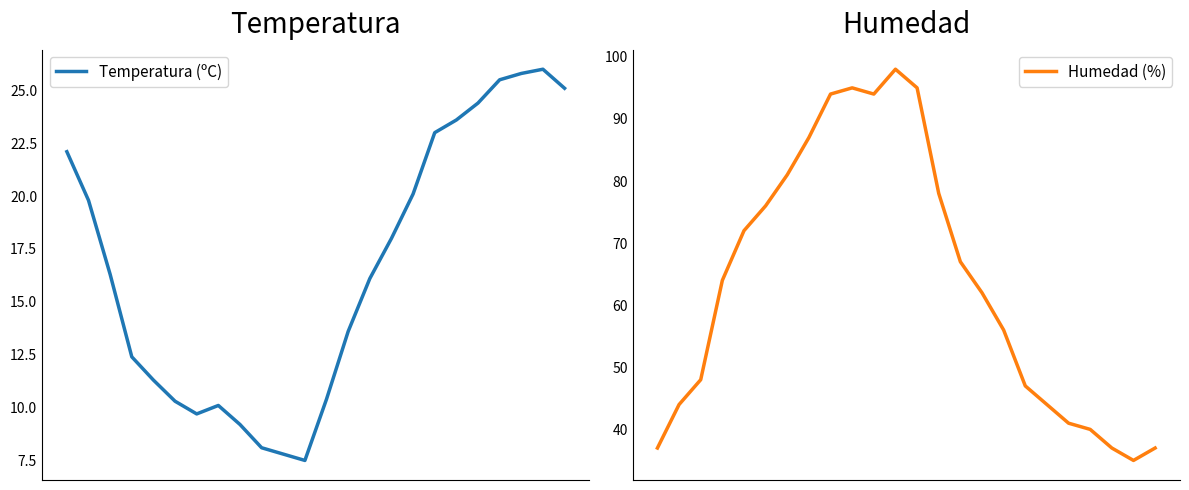

Where is the first local minimum for Temperatura (ºC)?

6